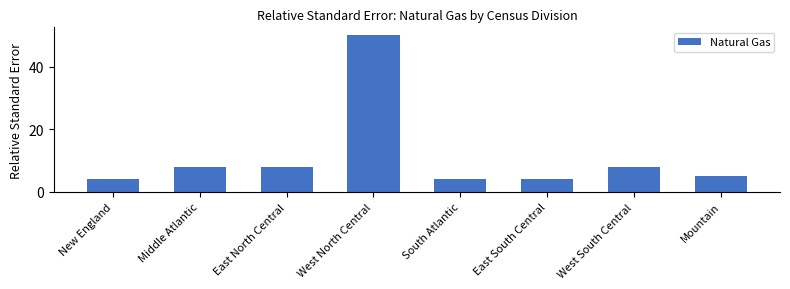

What is the label of the 7th bar from the left?

West South Central